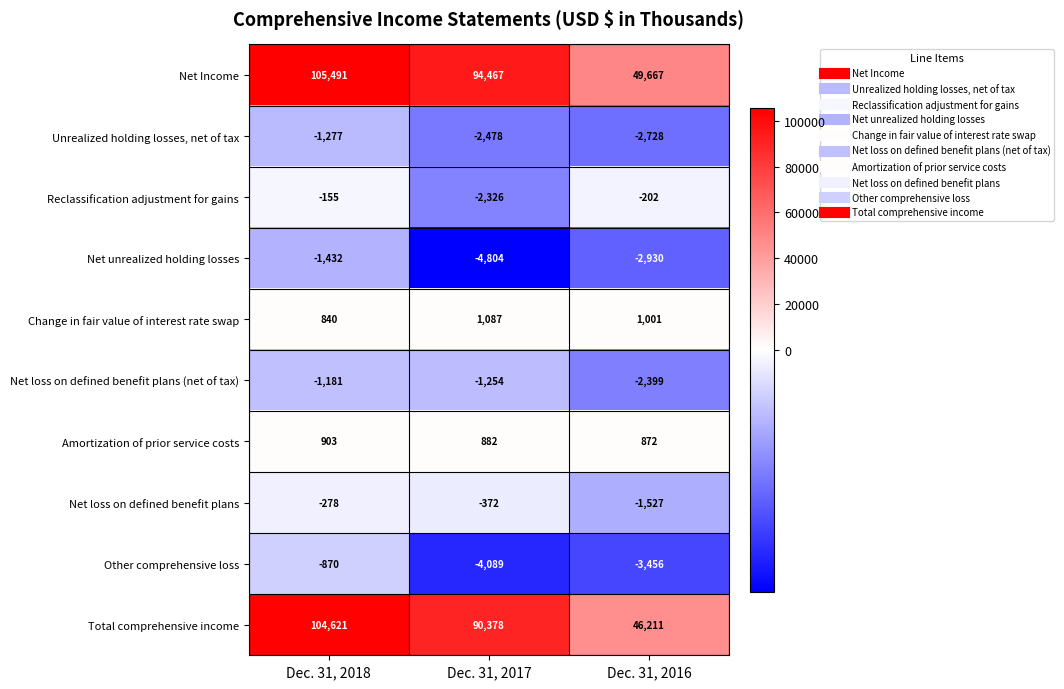

At which label is Change in fair value of interest rate swap closest to 963?

Dec. 31, 2016